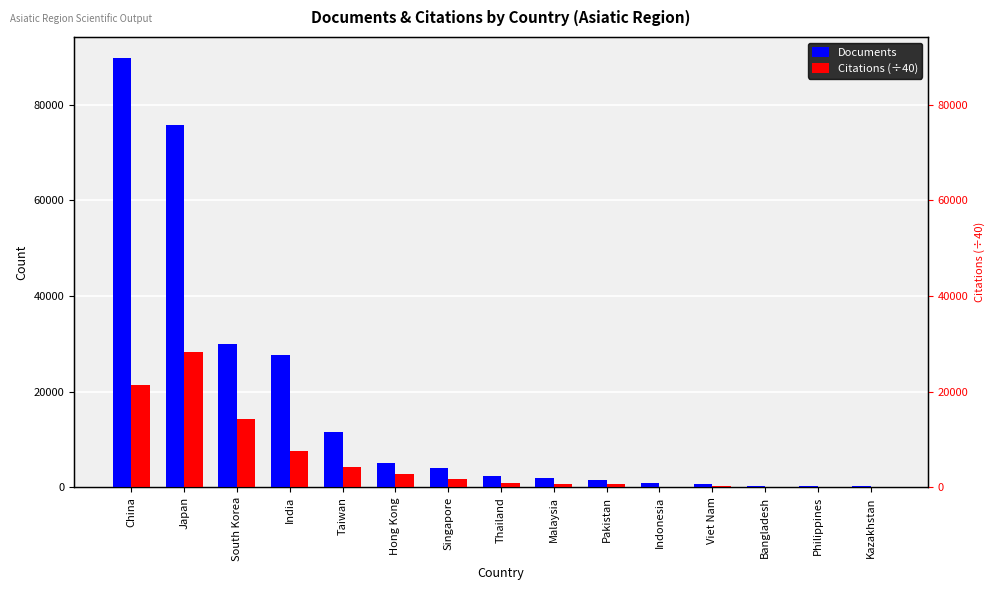

At how many categories does at least one series exceed 18093?

4